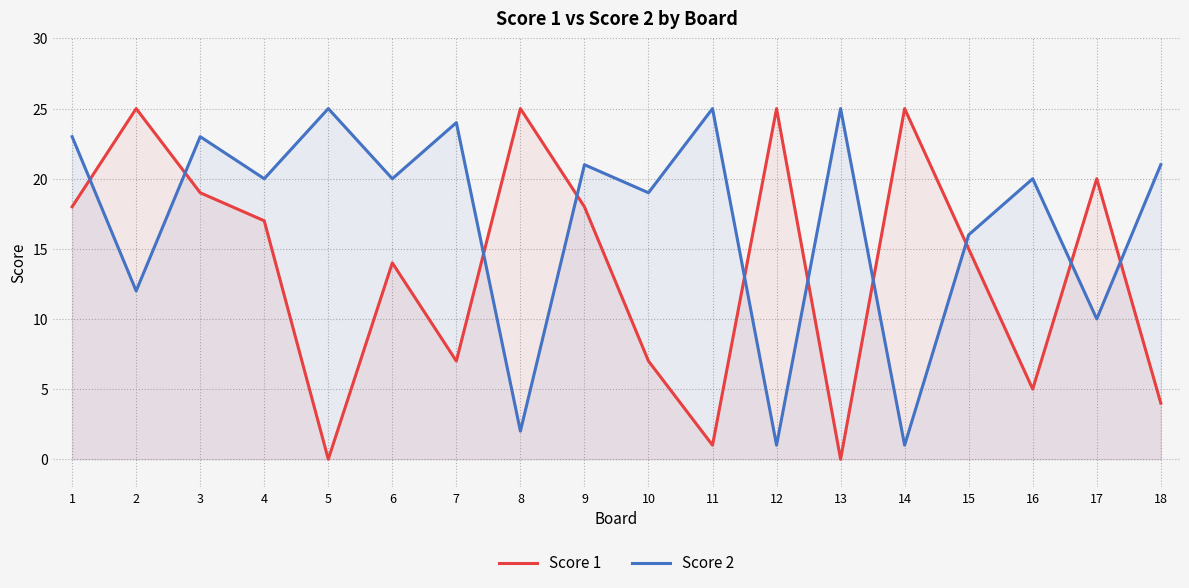

What is the sum of the Score 2 values at 18 and 15?

37